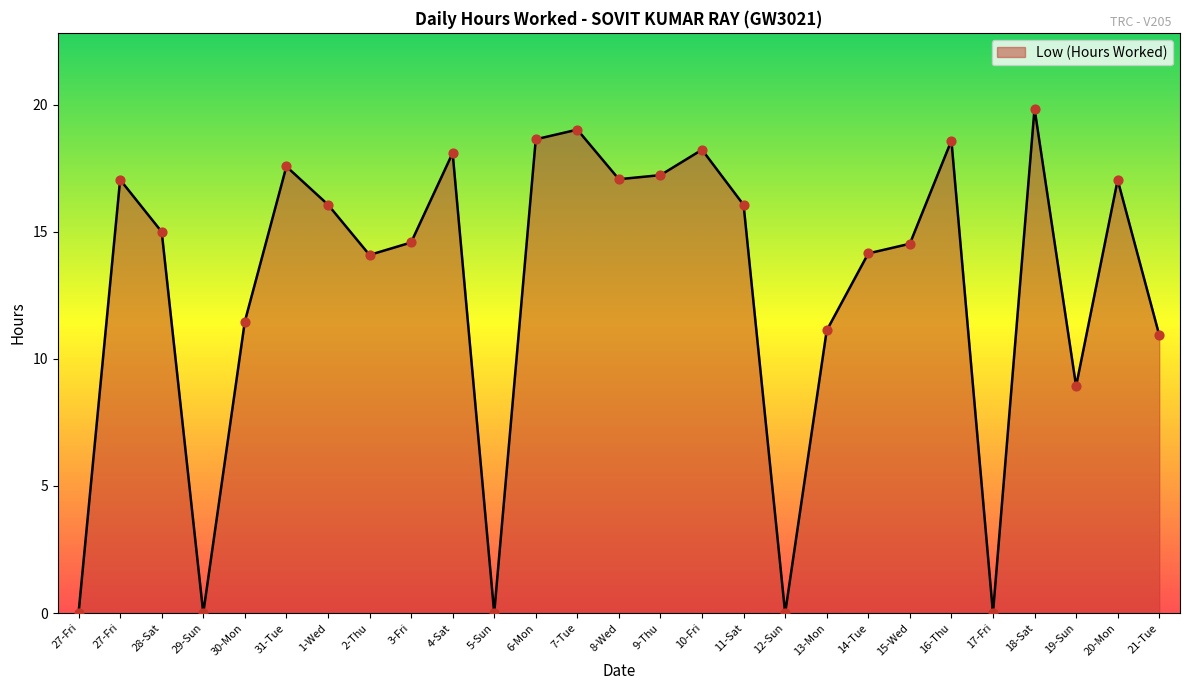

What is the change in value from 9-Thu to 15-Wed?

-2.7